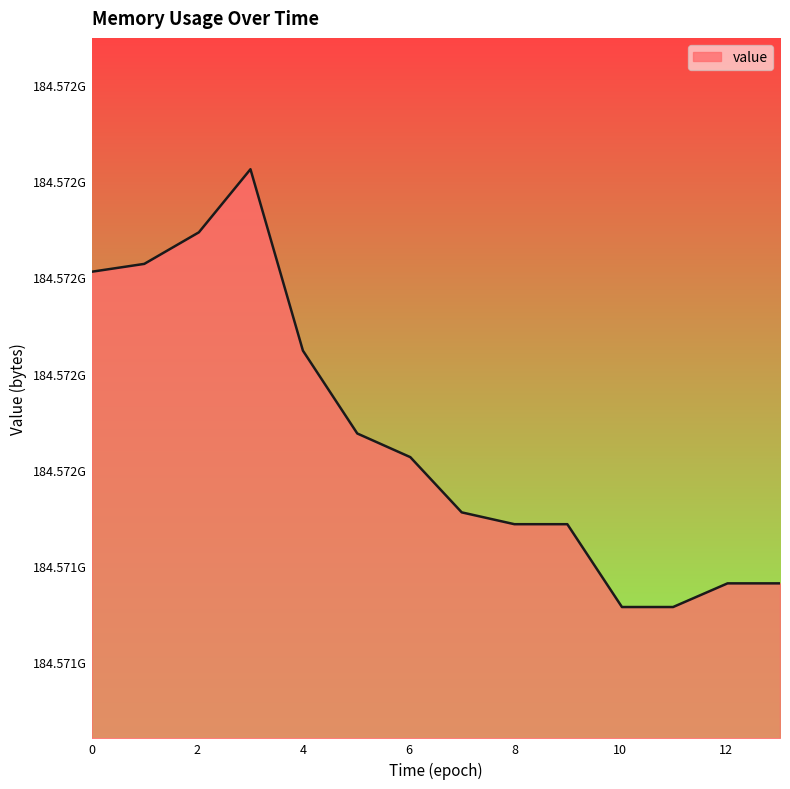

Does the chart display data point markers on the line(s)?

No